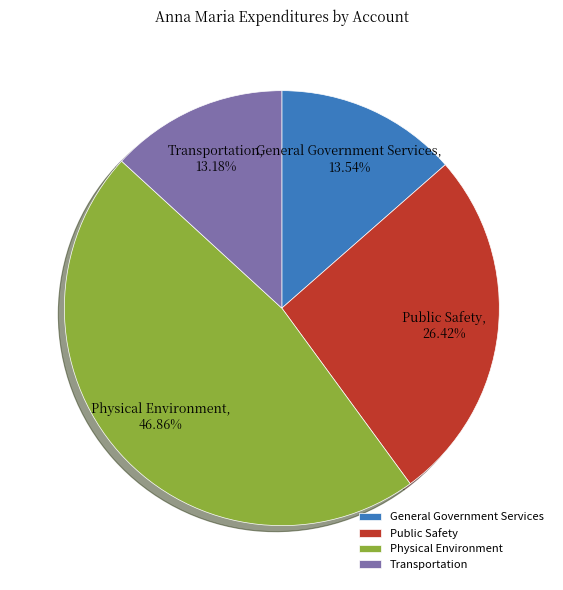

How many segments does this pie chart have?

4